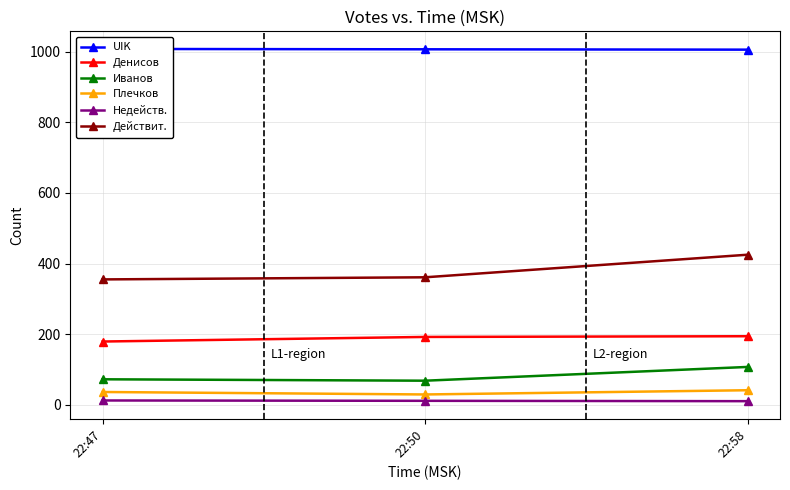

Reading right to left, list all the values displayed in this chart.

UIK: 1006	1007	1008
Денисов: 194	192	179
Иванов: 107	68	72
Плечков: 41	29	36
Недейств.: 10	11	12
Действит.: 425	361	355